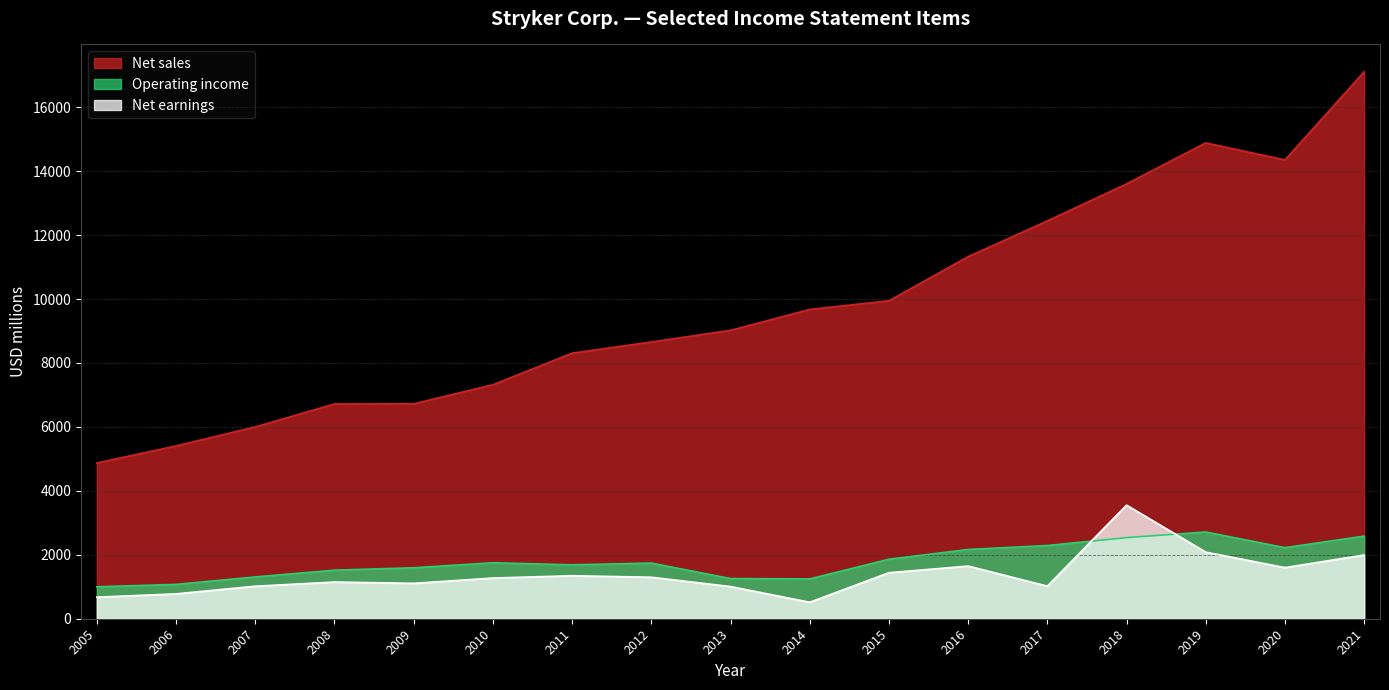

What is the sum of all Net earnings values?

23497